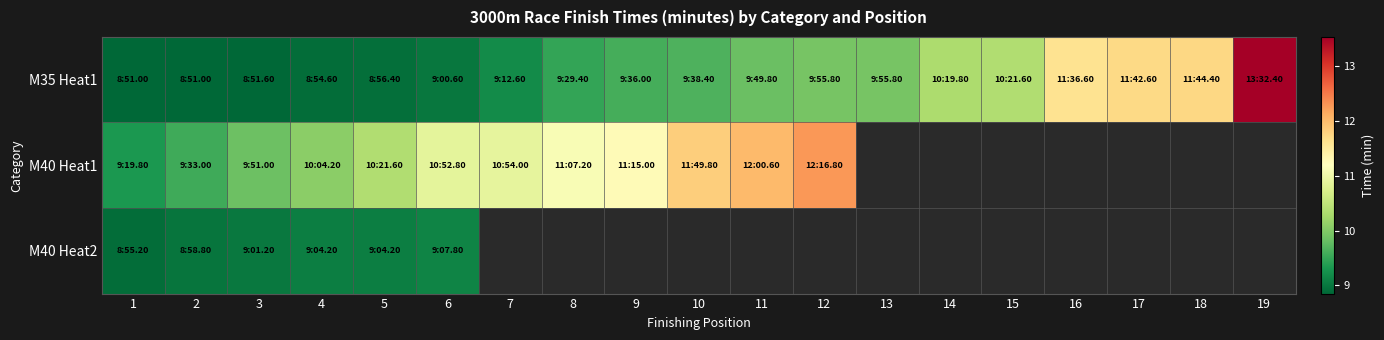

At how many categories does at least one series exceed 10?

15